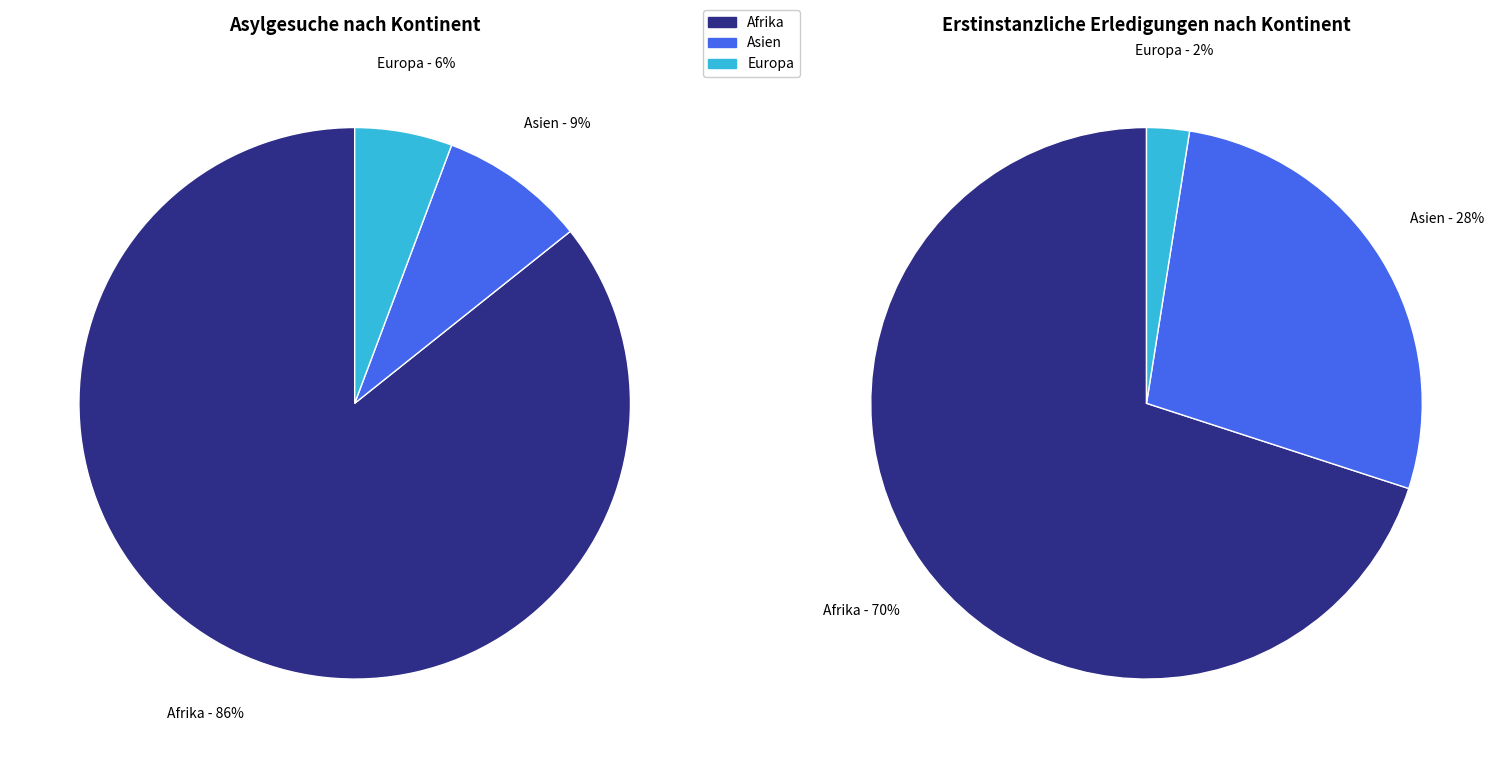

To the nearest percent, what portion does Asien represent?

9%